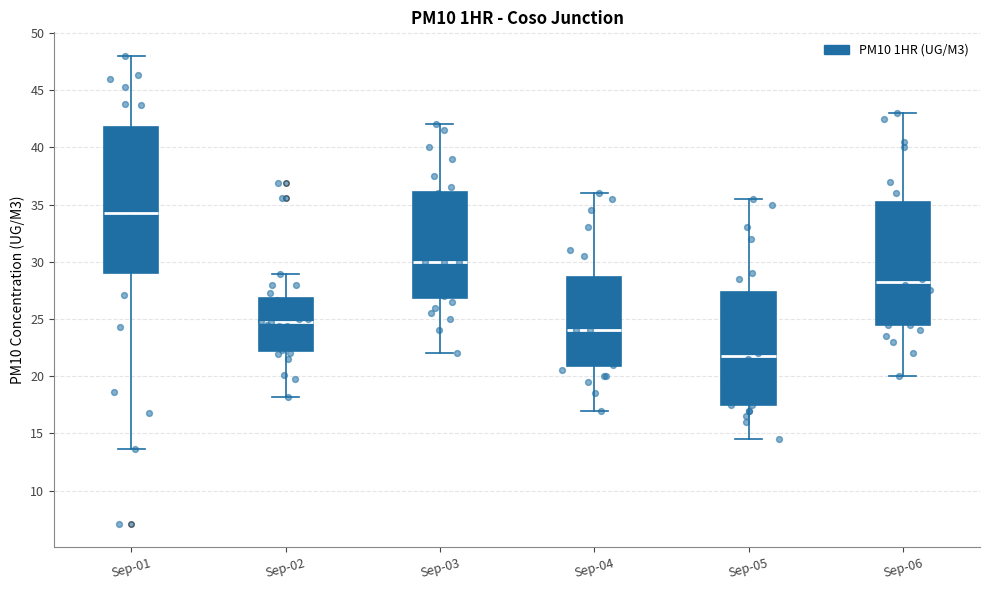

Comparing the boxes themselves (not the whiskers), which one is the tallest?

Sep-01